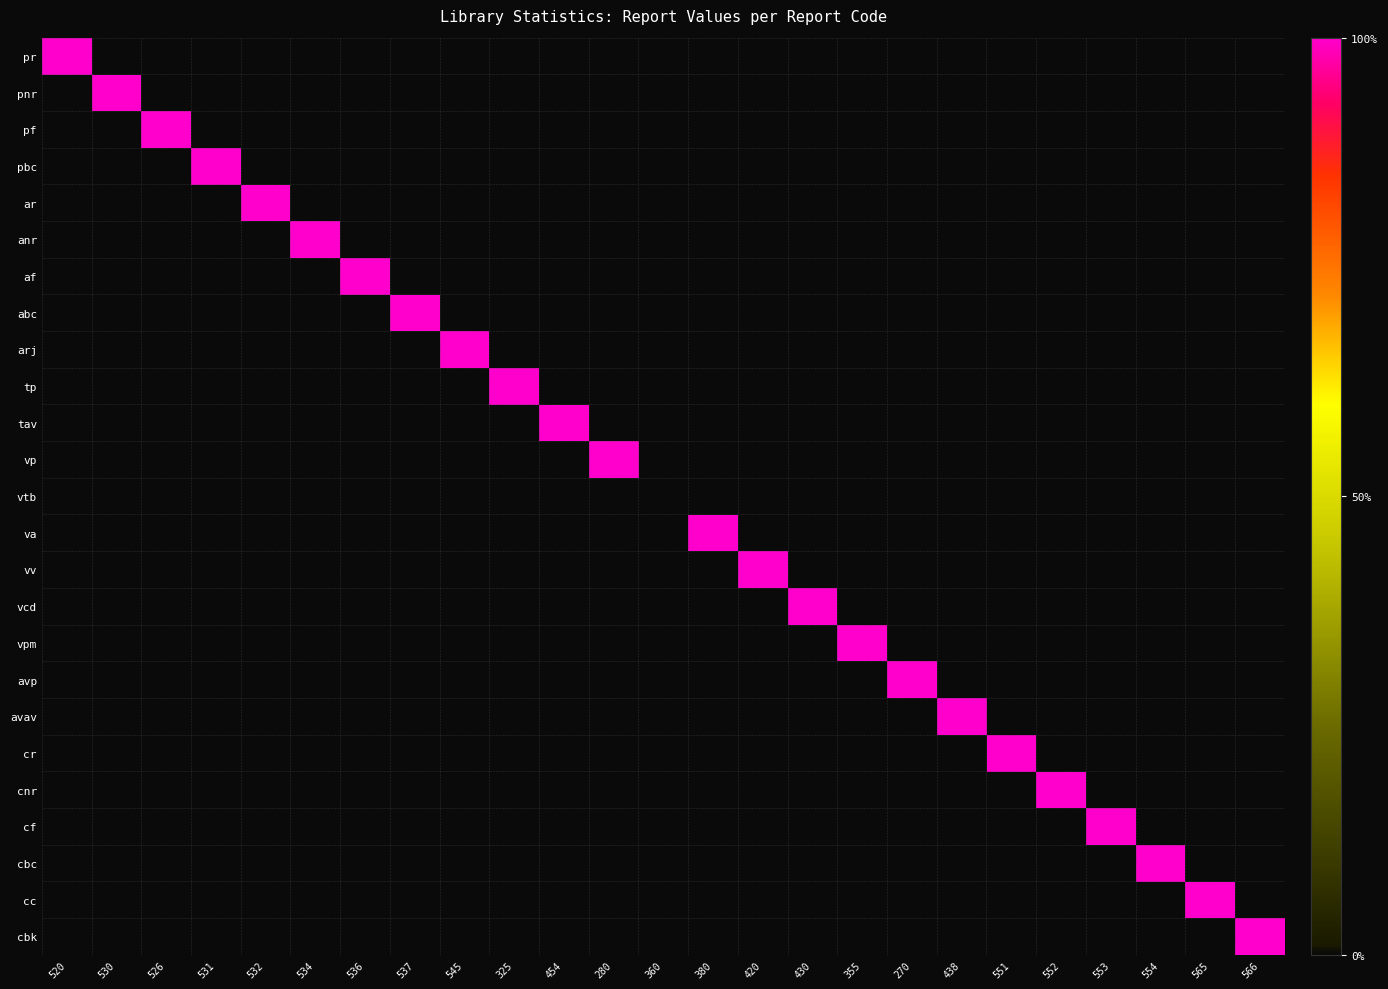

Which series has the widest spread of values?

pr